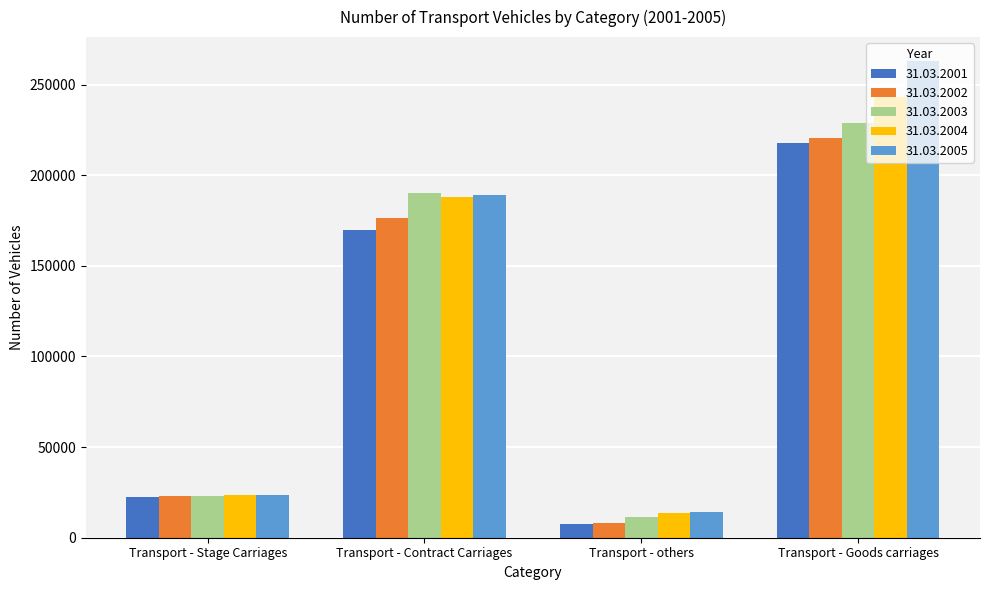

How many distinct data groups are displayed?

5